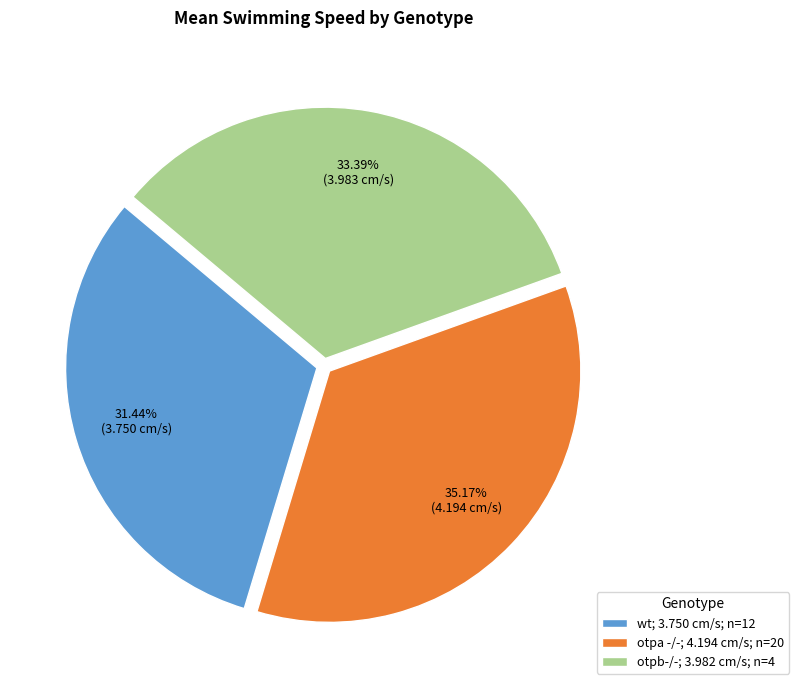

What percentage is the otpa -/- slice, to the nearest percent?

35%